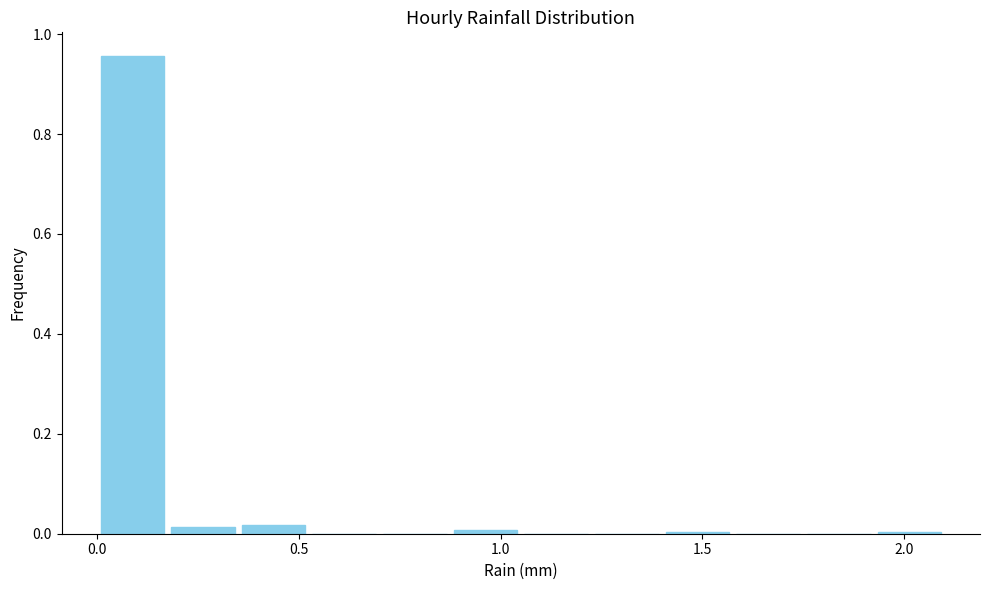

Around what value on the x-axis is the tallest bar? Give the approximate position of its centre, as read against the axis.

0.10